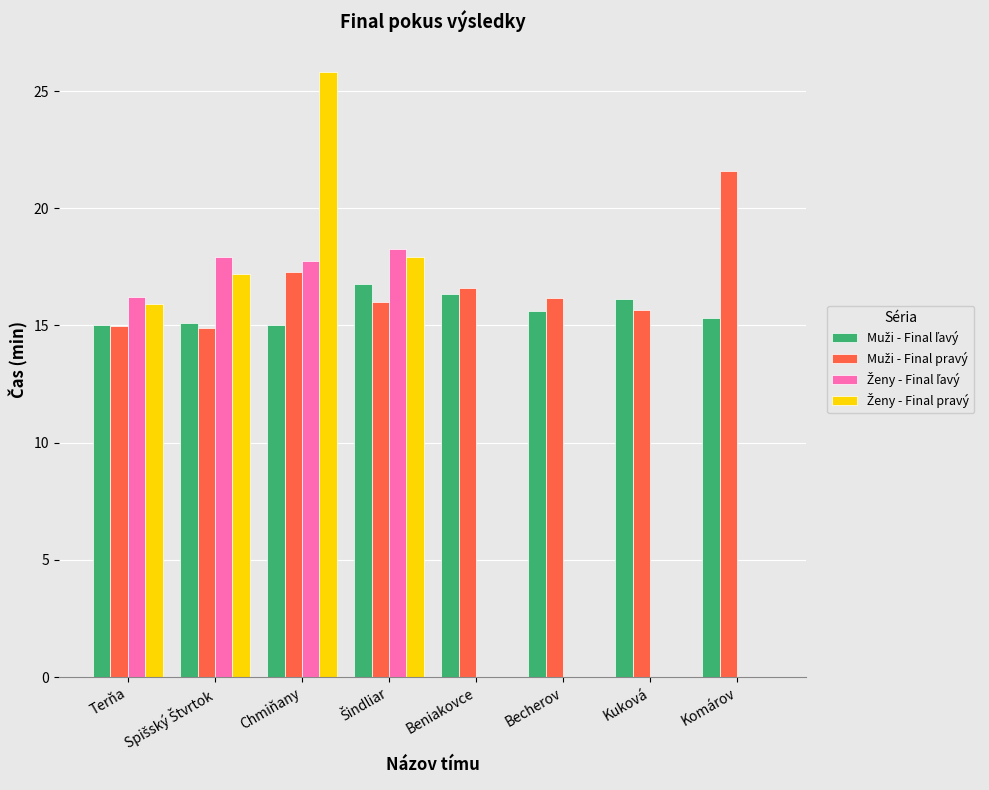

At which category is the sum across all series the highest?

Chmiňany